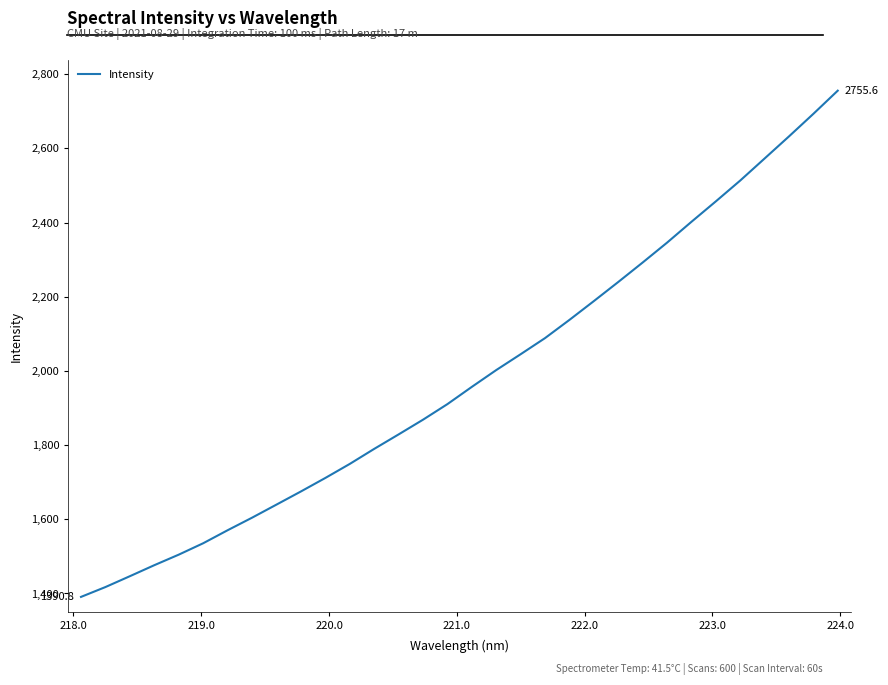

What is the minimum value shown in the chart?

1390.8